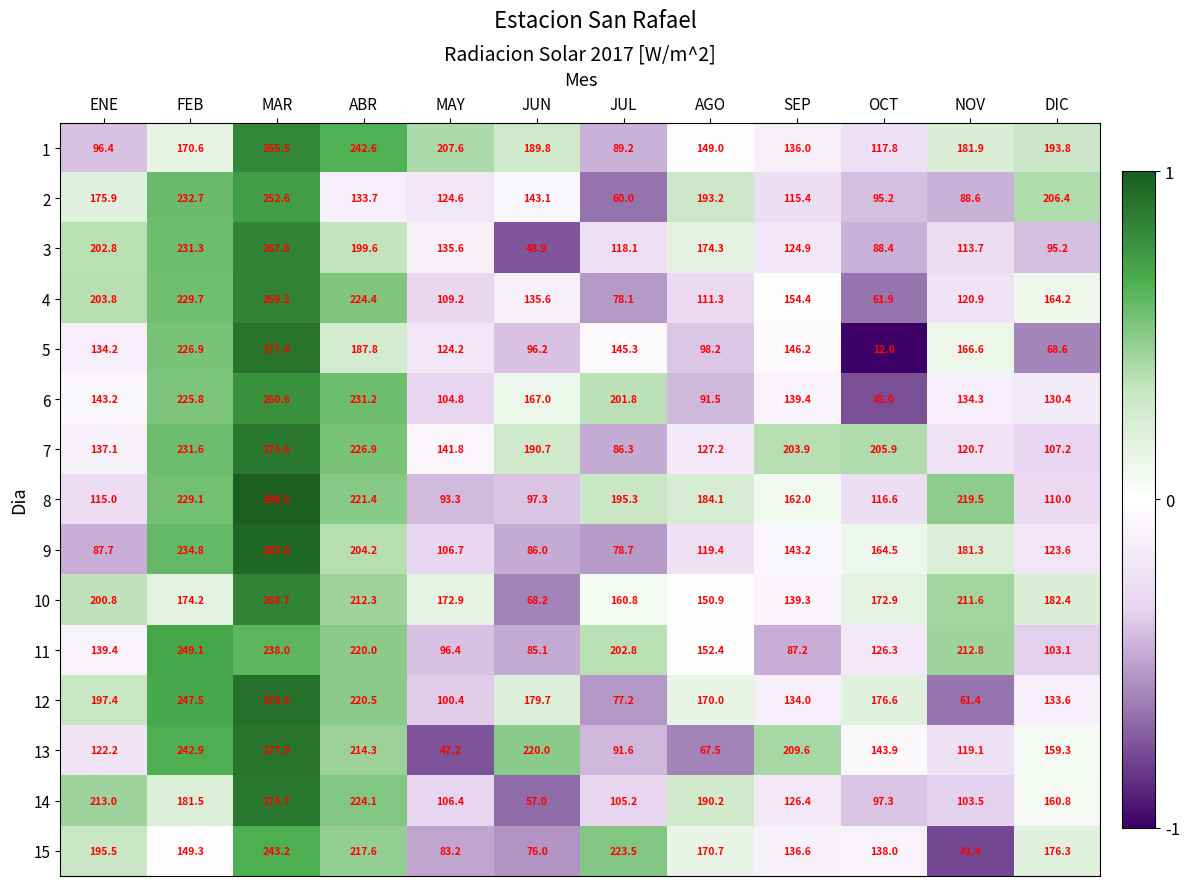

The value of 6 at MAR is 452.3. True or false?

False